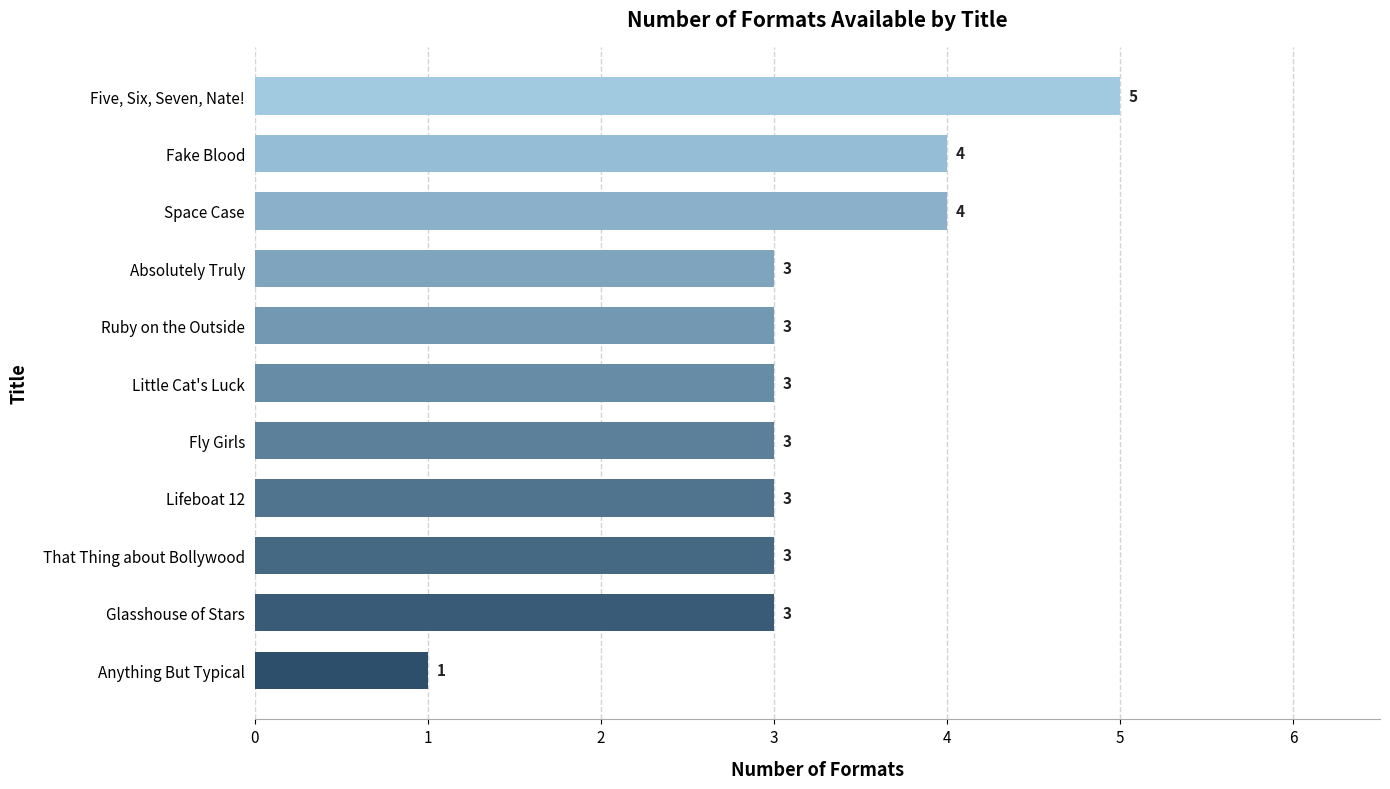

At which category does the chart reach its peak across all series?

Five, Six, Seven, Nate!